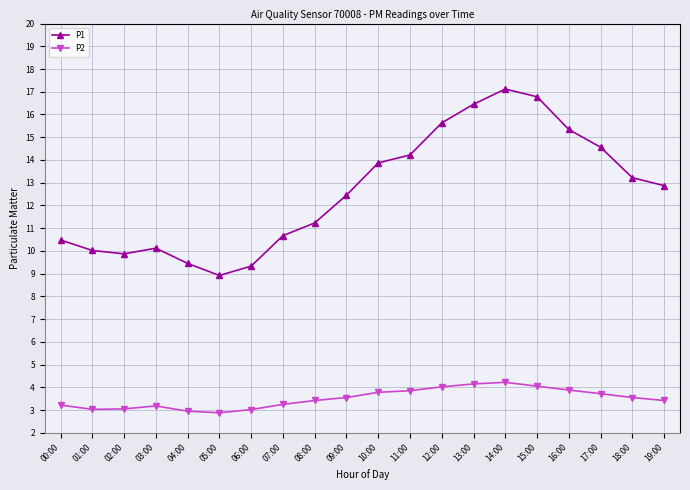

The P1 series shows 14.6 at 17:00. True or false?

True